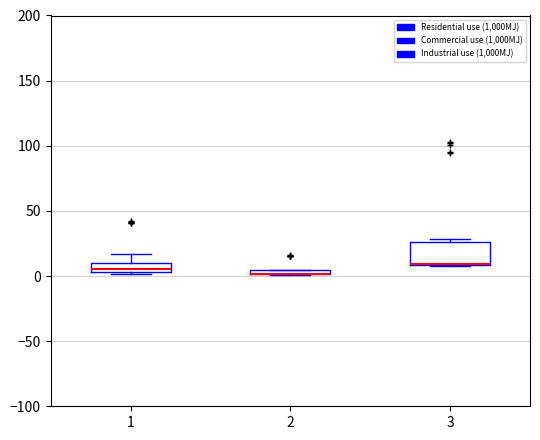

Where is the upper edge of the box at x = 3 on the y-axis? The values are not printed on the chart, so give them approximately, as read against the axis.

25